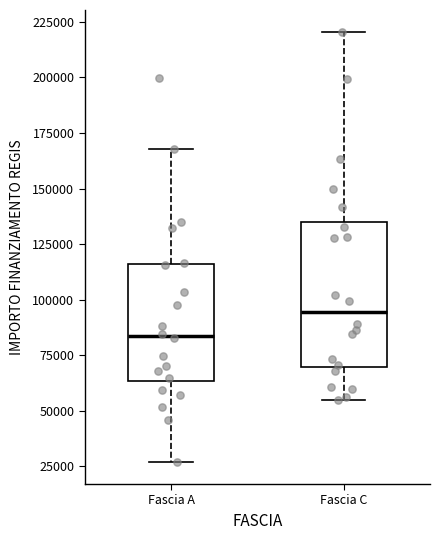

Which box is the tallest, from its lower edge to its upper edge?

Fascia C